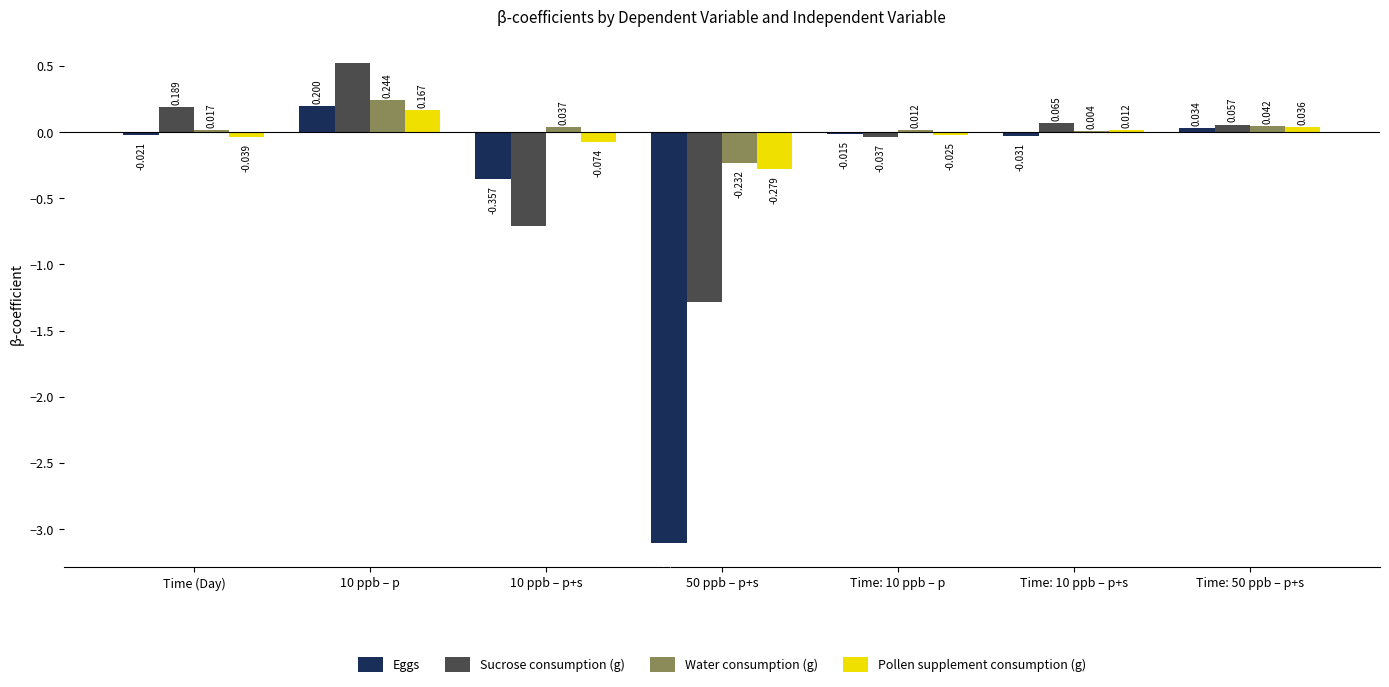

At which label does Water consumption (g) first exceed 0?

Time (Day)